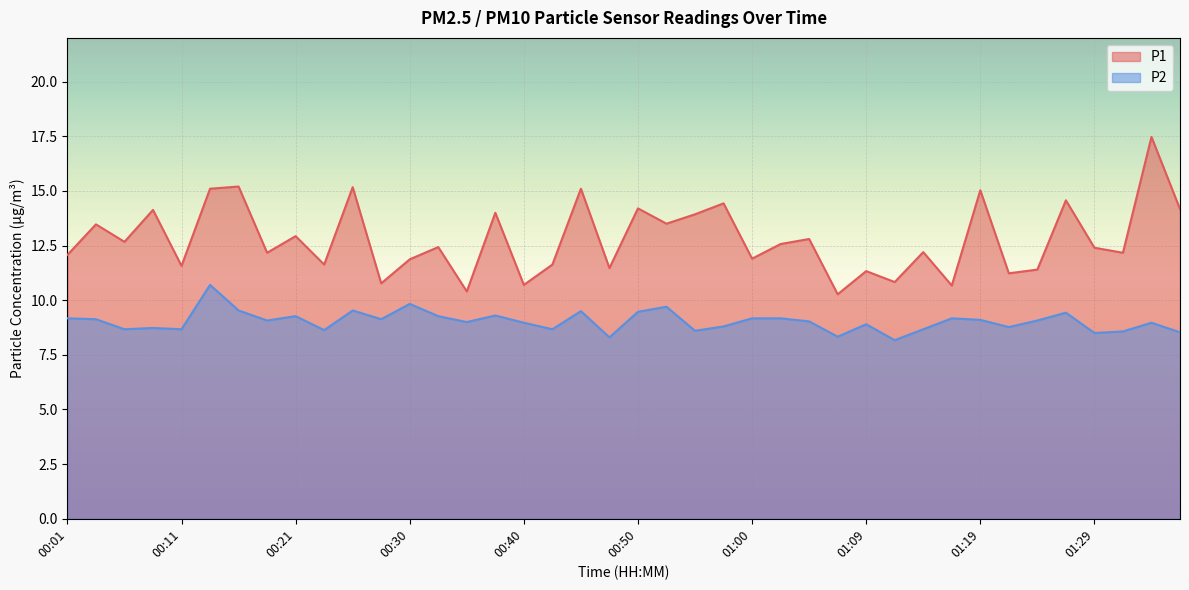

Reading left to right, transcribe all the data shown in this chart.

P1: 00:01=12.1	00:03=13.5	00:06=12.7	00:08=14.1	00:11=11.6	00:13=15.1	00:16=15.2	00:18=12.2	00:21=12.9	00:23=11.6	00:25=15.2	00:28=10.8	00:30=11.9	00:33=12.4	00:35=10.4	00:38=14.0	00:40=10.7	00:42=11.6	00:45=15.1	00:47=11.5	00:50=14.2	00:52=13.5	00:55=13.9	00:57=14.4	01:00=11.9	01:02=12.6	01:04=12.8	01:07=10.3	01:09=11.3	01:12=10.8	01:14=12.2	01:17=10.7	01:19=15.0	01:21=11.2	01:24=11.4	01:26=14.6	01:29=12.4	01:31=12.2	01:34=17.5	01:36=14.2
P2: 00:01=9.2	00:03=9.1	00:06=8.7	00:08=8.7	00:11=8.7	00:13=10.7	00:16=9.5	00:18=9.1	00:21=9.3	00:23=8.6	00:25=9.5	00:28=9.1	00:30=9.8	00:33=9.3	00:35=9.0	00:38=9.3	00:40=9.0	00:42=8.7	00:45=9.5	00:47=8.3	00:50=9.5	00:52=9.7	00:55=8.6	00:57=8.8	01:00=9.2	01:02=9.2	01:04=9.0	01:07=8.3	01:09=8.9	01:12=8.2	01:14=8.7	01:17=9.2	01:19=9.1	01:21=8.8	01:24=9.1	01:26=9.4	01:29=8.5	01:31=8.6	01:34=9.0	01:36=8.5